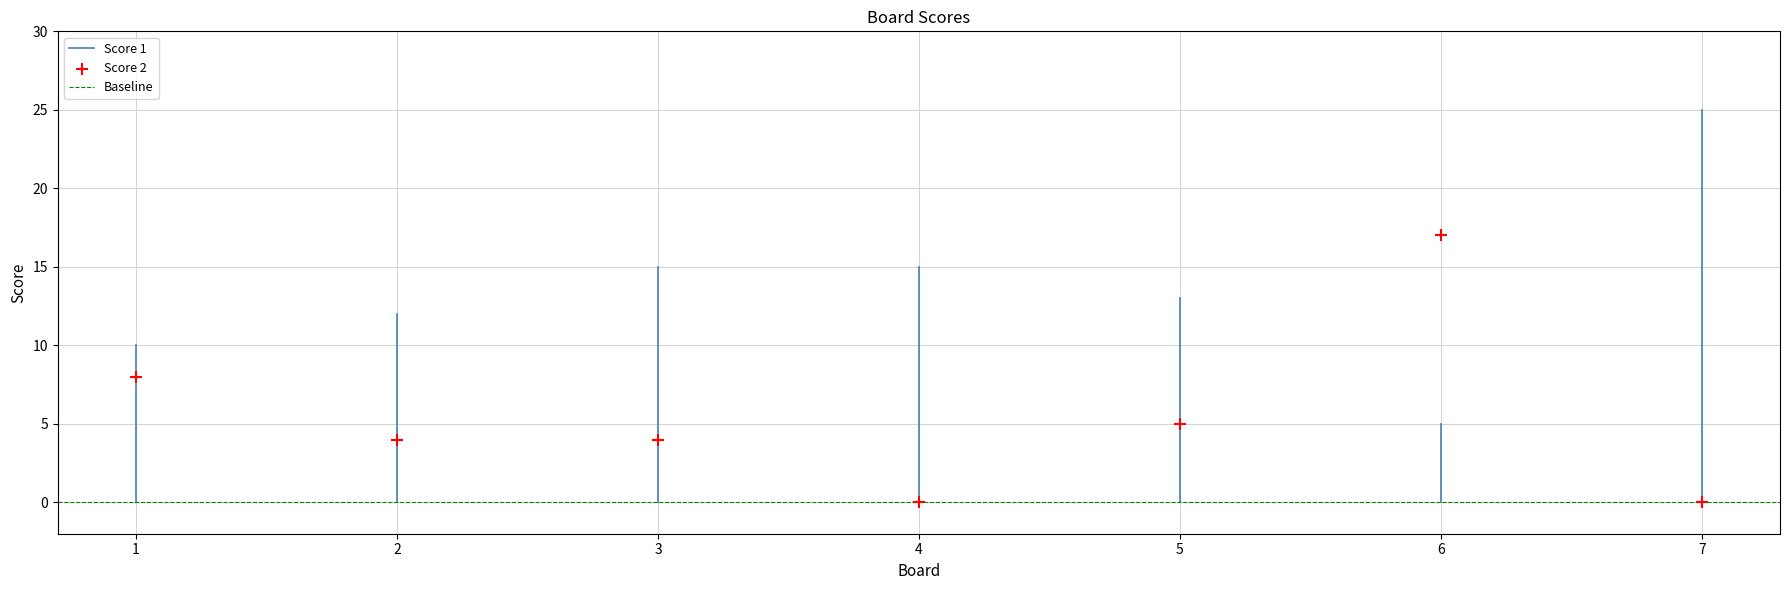

What is the average X value?

4